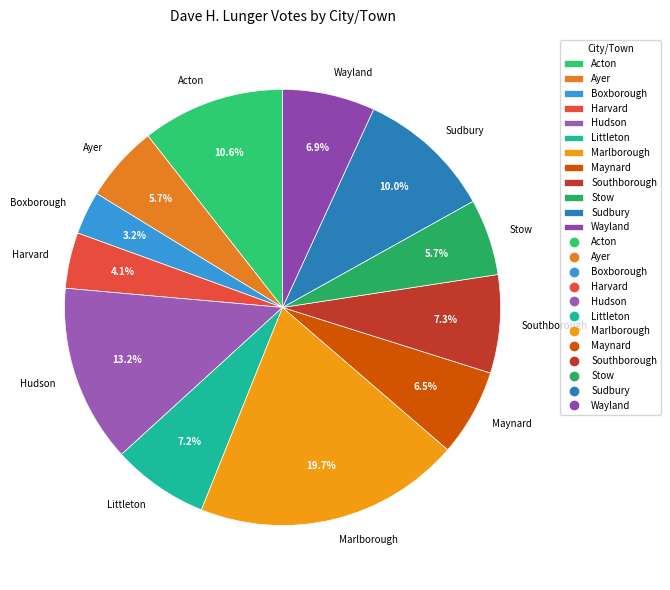

To the nearest percent, what percentage of the pie is Littleton?

7%